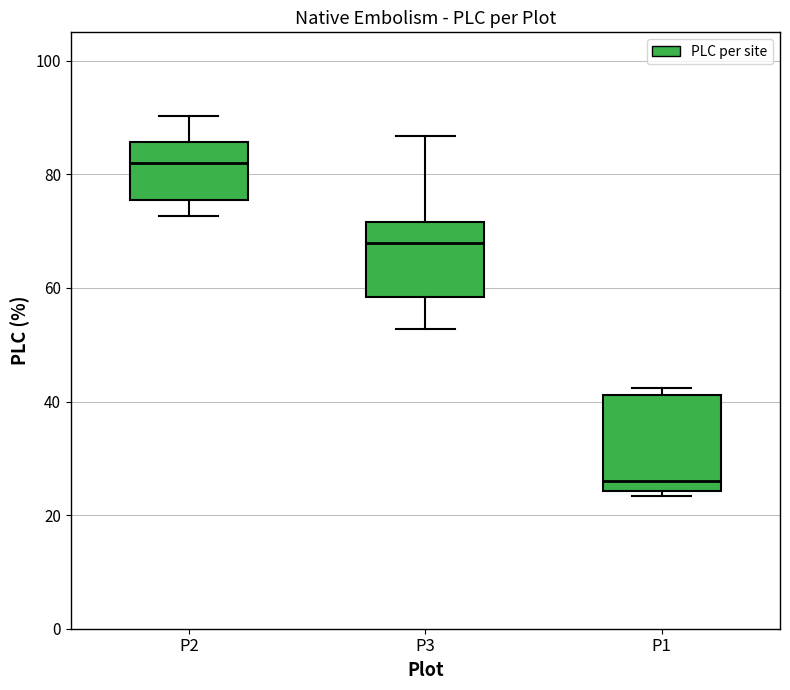

Reading left to right, read every box against the y-axis: the position of its median line, the range the box covers, and the ends of its whiskers. The values are not printed on the chart, so give them approximately, as read against the axis.

P2: median 82, box 76 to 86, whiskers 72 to 90
P3: median 68, box 58 to 72, whiskers 52 to 86
P1: median 26, box 24 to 42, whiskers 24 (just below the box's lower edge) to 42 (just above the box's upper edge)